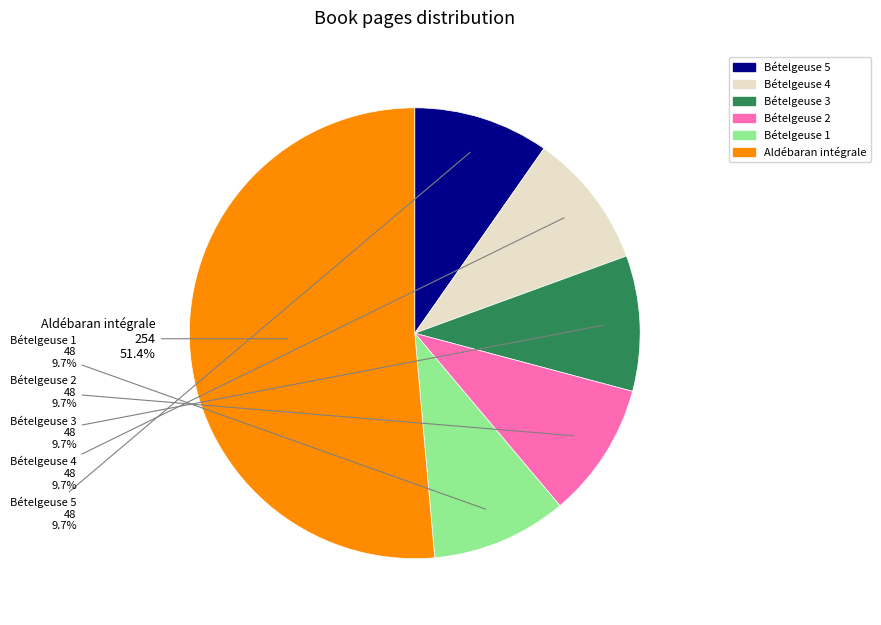

What is the total percentage of Bételgeuse 2 and Bételgeuse 1?

19.4%